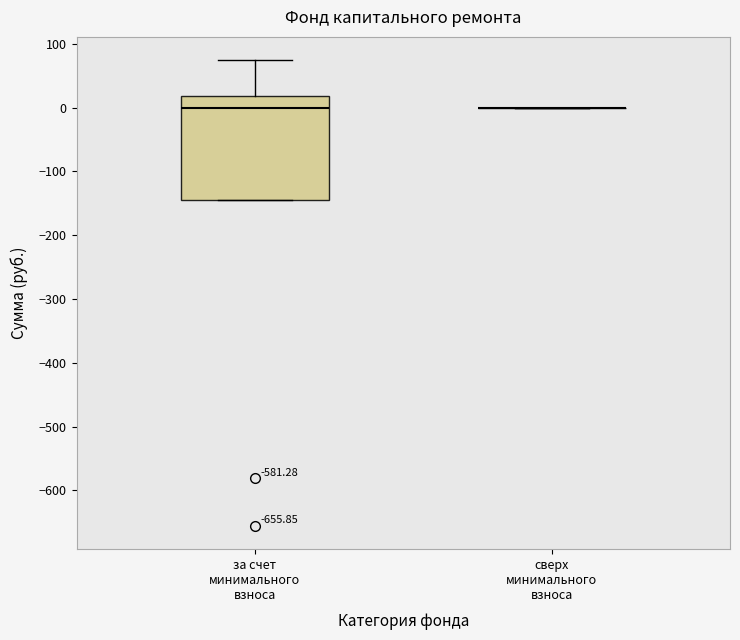

Reading left to right, transcribe this box plot: for each box, give where its median line is, the range the box spans, and where its two whiskers end, as read against the y-axis. The values are not printed on the chart, so give them approximately, as read against the axis.

за счет минимального взноса: median 0, box -150 to 20, whiskers -150 to 70
сверх минимального взноса: box collapsed to a line at 0, whiskers 0 to 0